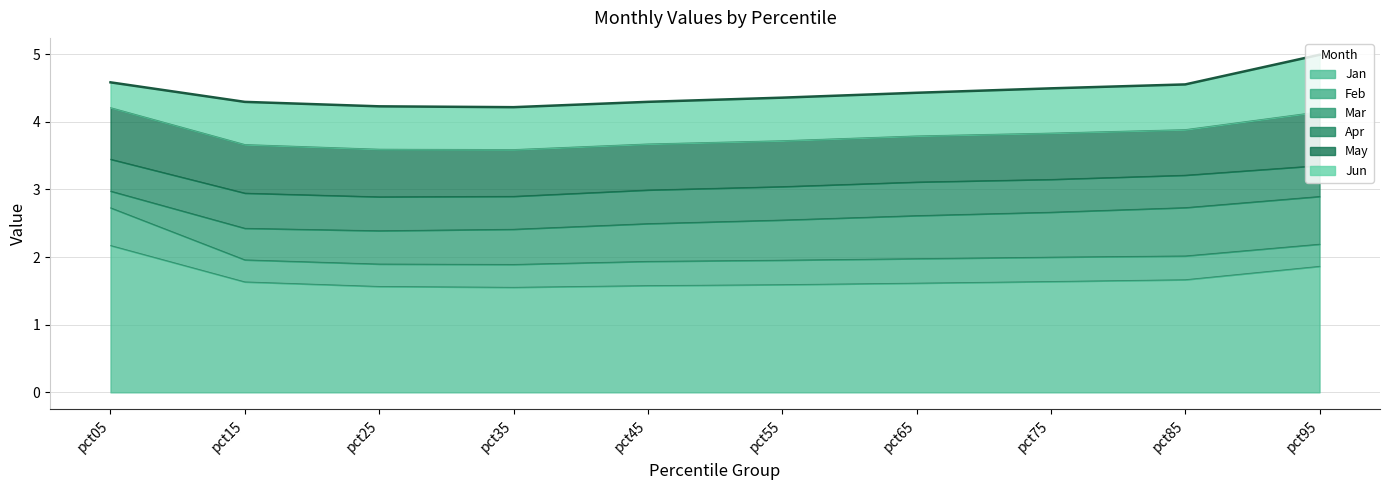

Rank the categories by Mar value from lowest to highest.

pct05, pct15, pct25, pct35, pct45, pct55, pct65, pct75, pct95, pct85